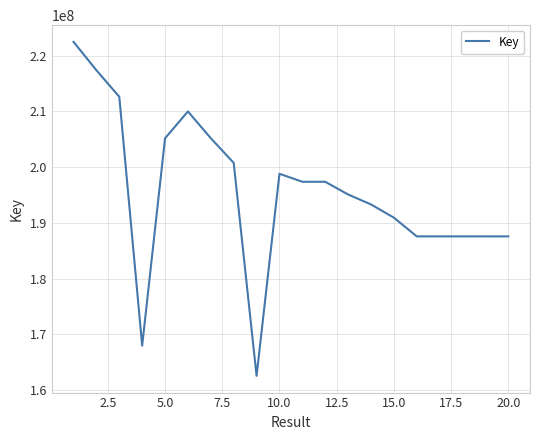

What is the difference between the maximum and minimum values?

59946176